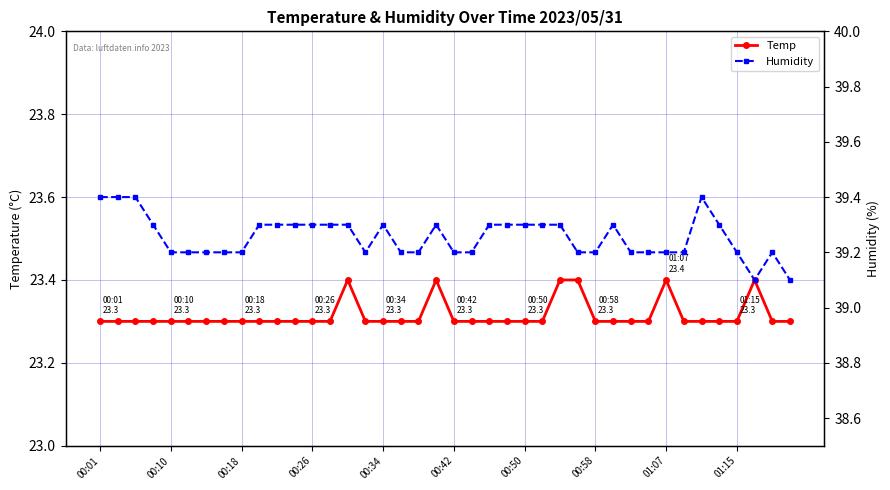

What is the difference between the second highest and minimum values in the Humidity series?

0.3